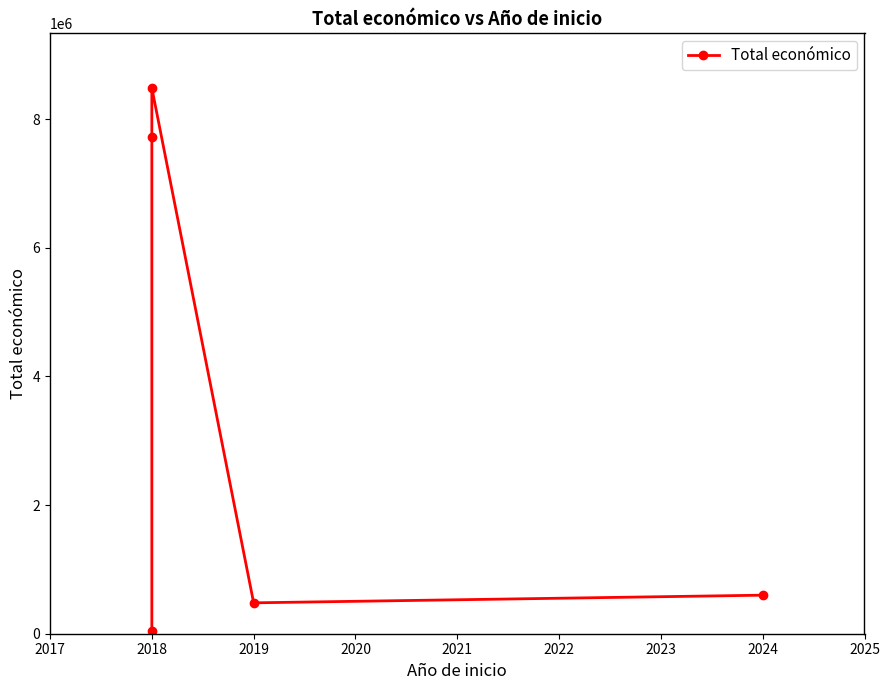

How many interior local valleys (lower than both neighbors) does the data have?

1